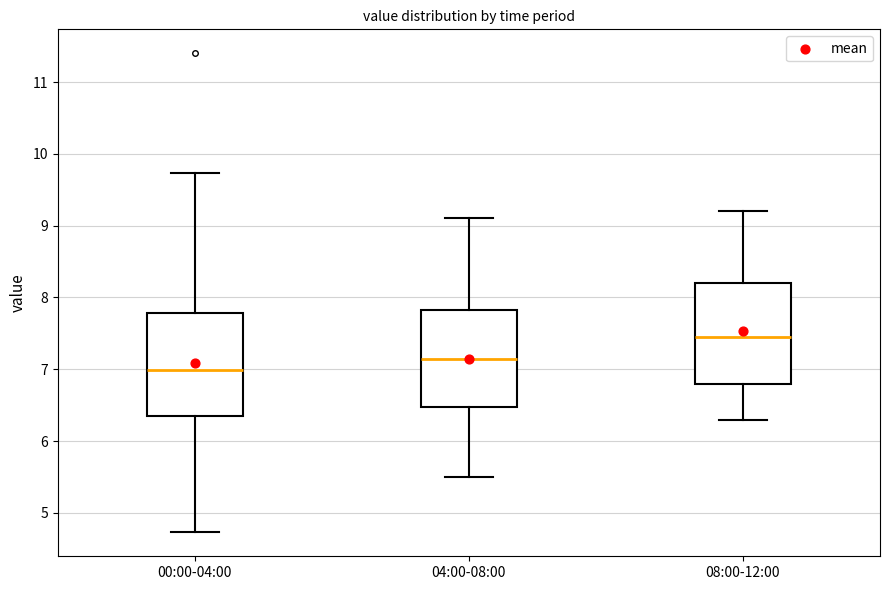

Where is the lower edge of the box for 04:00-08:00 on the y-axis? The values are not printed on the chart, so give them approximately, as read against the axis.

6.5